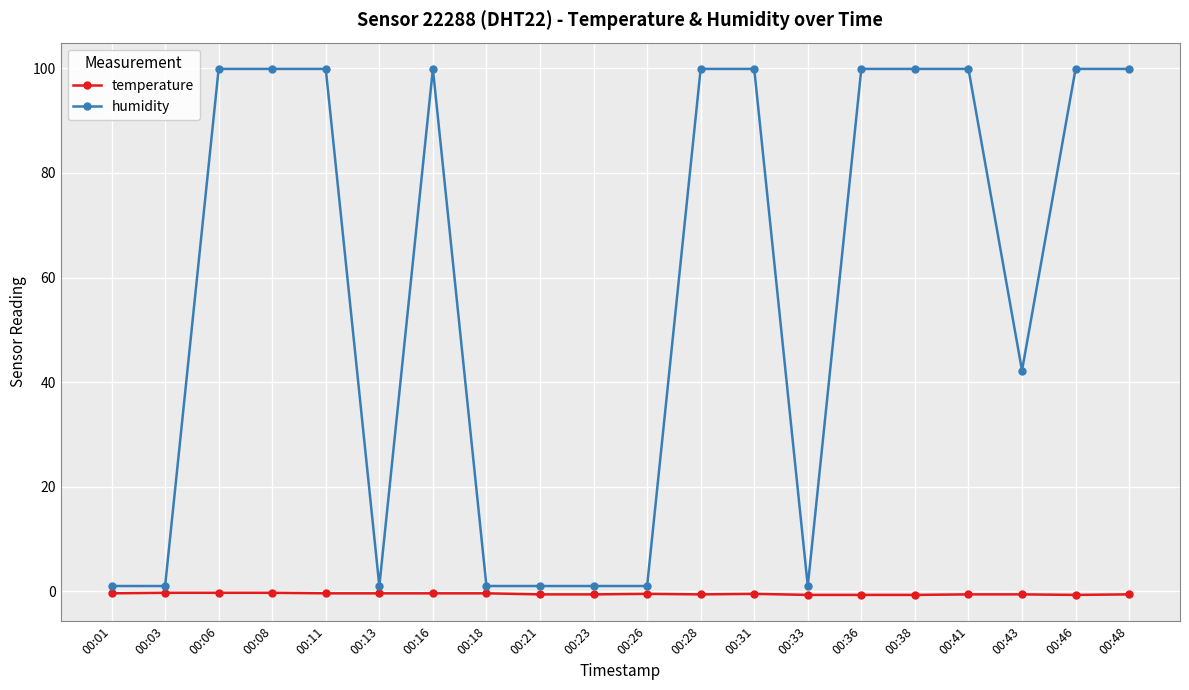

What is the average value of the humidity series?

57.5